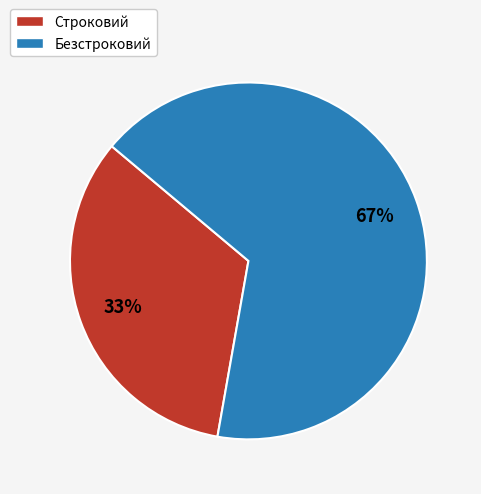

Do Строковий and Безстроковий together represent more than half of the pie?

Yes